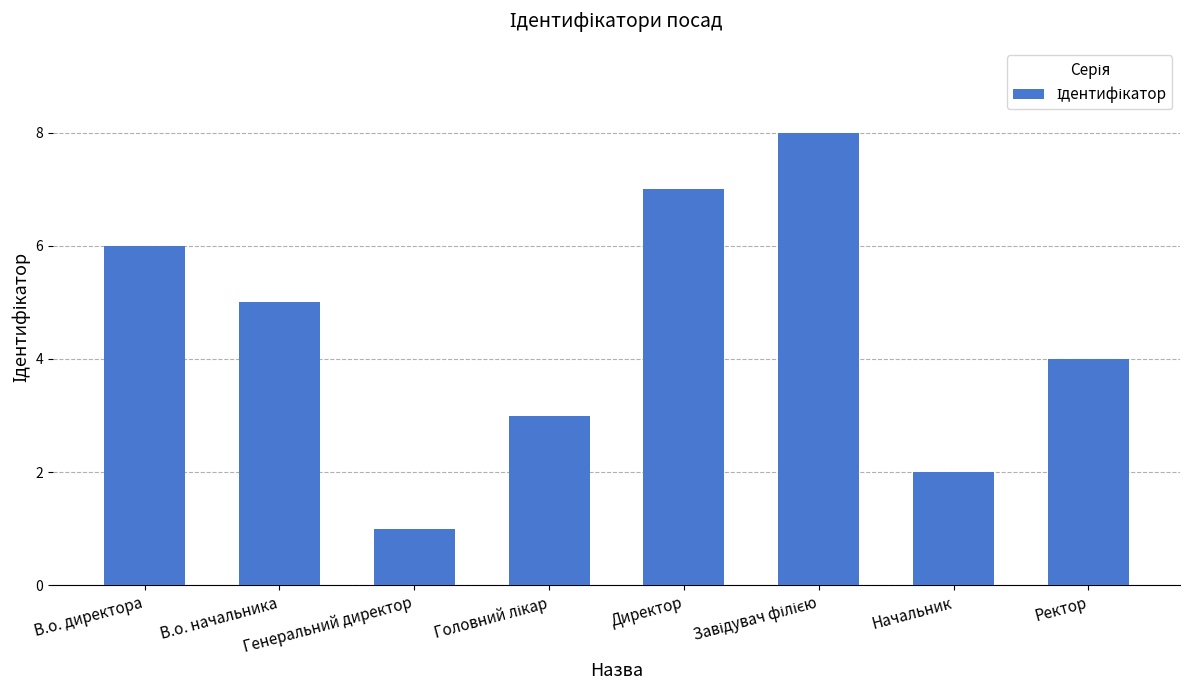

True or false: the data shows 1 at Генеральний директор.

True